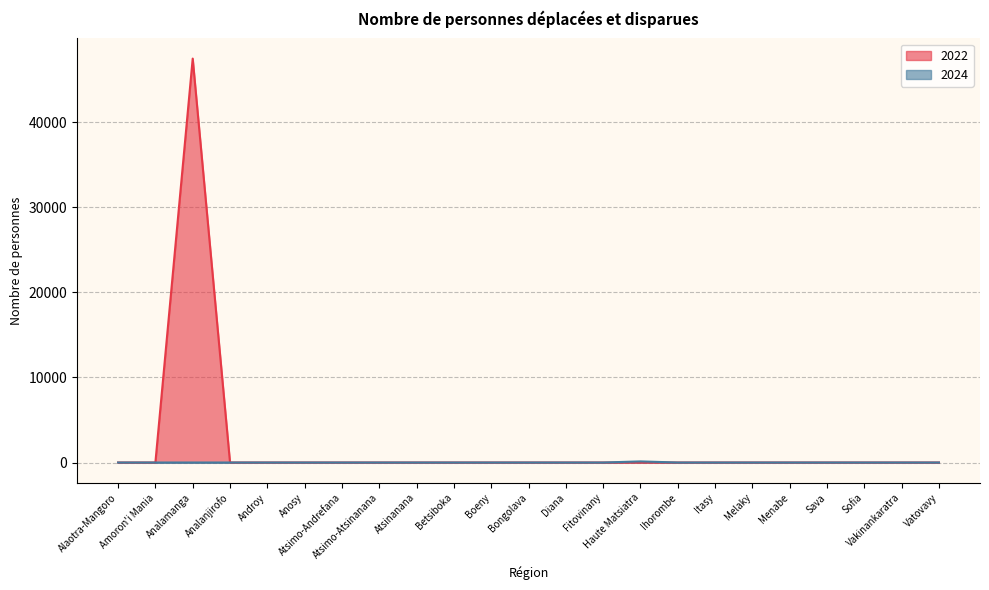

Reading right to left, what are all the values shown in this chart?

2022: Vatovavy=0	Vakinankaratra=0	Sofia=0	Sava=0	Menabe=0	Melaky=0	Itasy=0	Ihorombe=0	Haute Matsiatra=0	Fitovinany=0	Diana=0	Bongolava=0	Boeny=0	Betsiboka=0	Atsinanana=0	Atsimo-Atsinanana=0	Atsimo-Andrefana=0	Anosy=0	Androy=0	Analanjirofo=0	Analamanga=47502	Amoron'i Mania=0	Alaotra-Mangoro=0
2024: Vatovavy=0	Vakinankaratra=0	Sofia=0	Sava=0	Menabe=0	Melaky=0	Itasy=0	Ihorombe=0	Haute Matsiatra=130	Fitovinany=0	Diana=0	Bongolava=0	Boeny=0	Betsiboka=0	Atsinanana=0	Atsimo-Atsinanana=0	Atsimo-Andrefana=0	Anosy=0	Androy=0	Analanjirofo=0	Analamanga=0	Amoron'i Mania=0	Alaotra-Mangoro=0